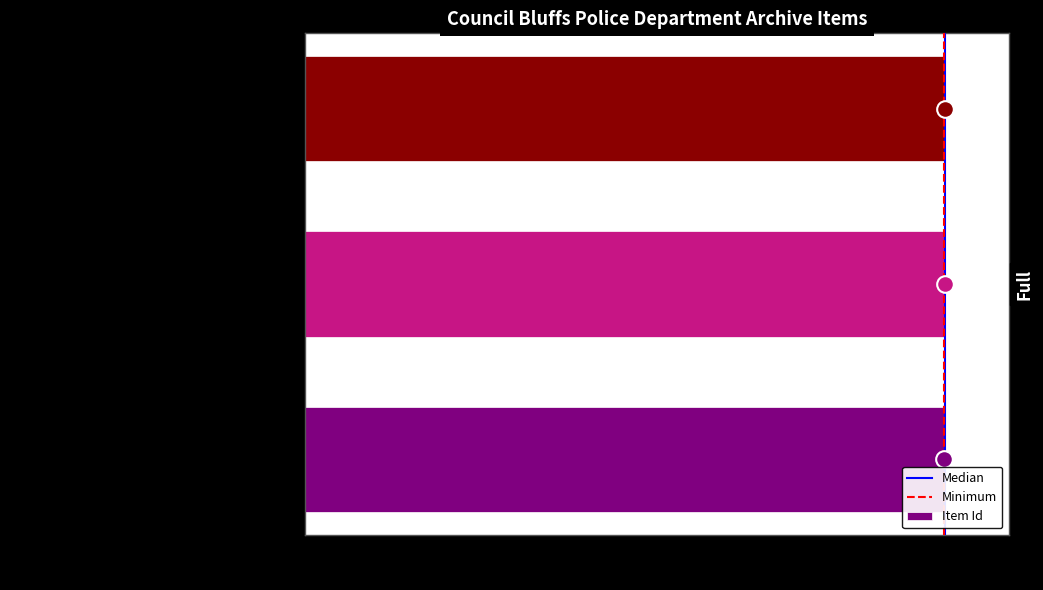

What is the average value?

8861